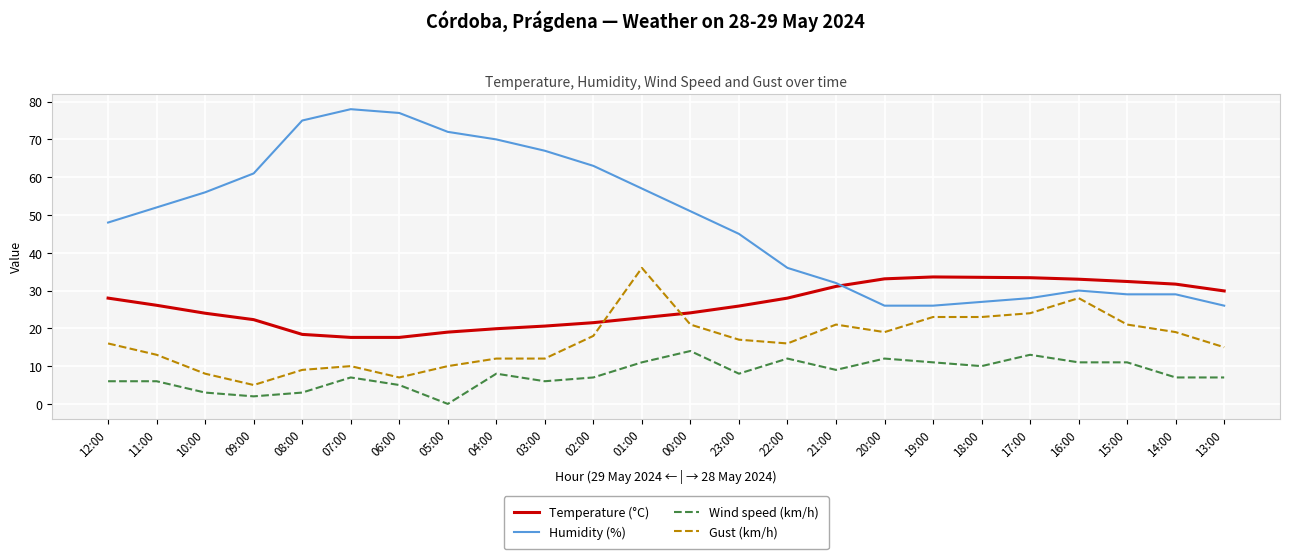

Where is the first local maximum for Gust (km/h)?

07:00